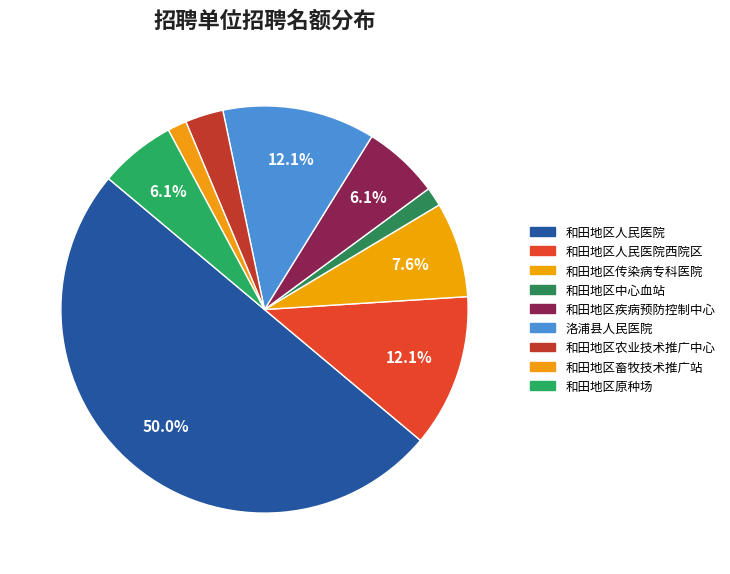

How many slices are in this pie chart?

9